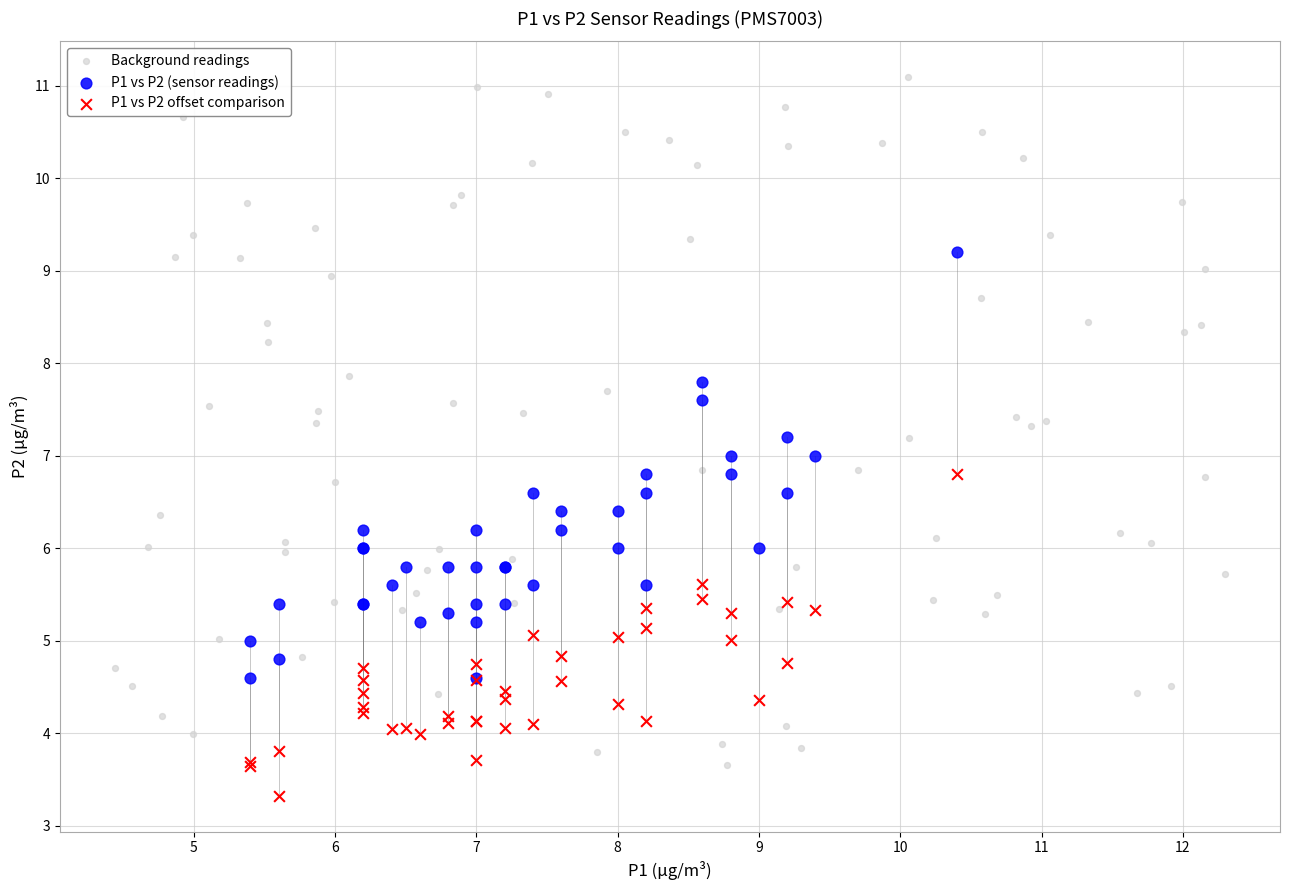

Which series reaches the maximum Y coordinate?

Background readings